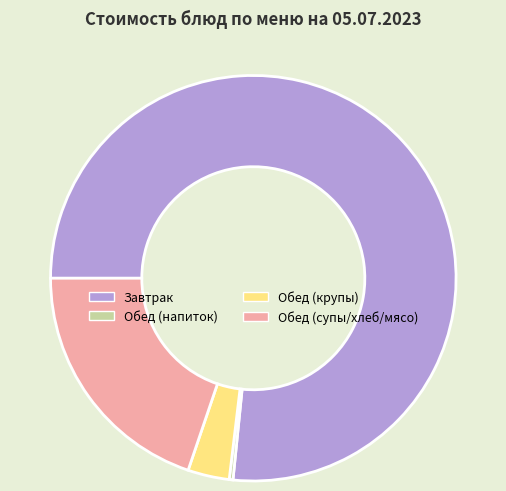

Which has a higher value, Обед (напиток) or Завтрак?

Завтрак